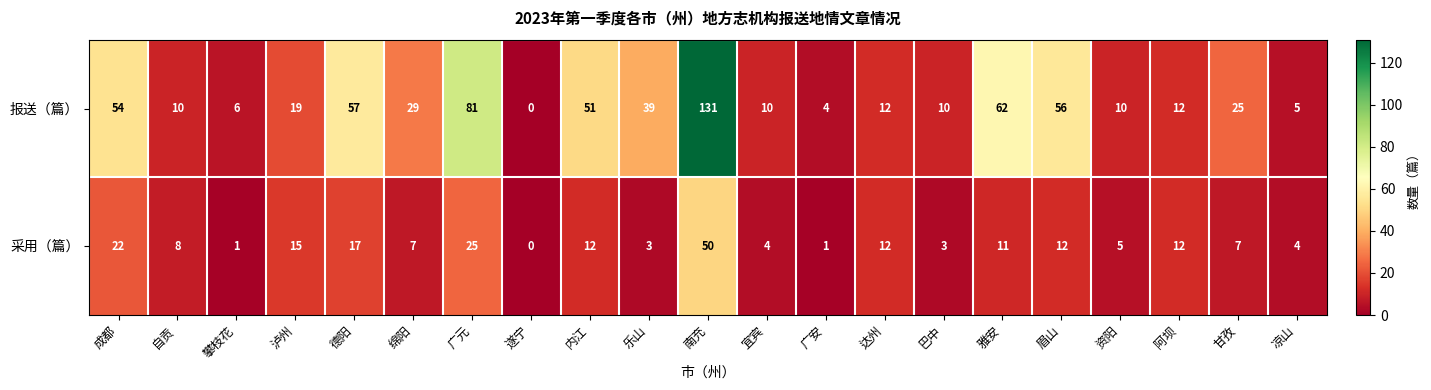

At which category does the chart reach its minimum across all series?

遂宁